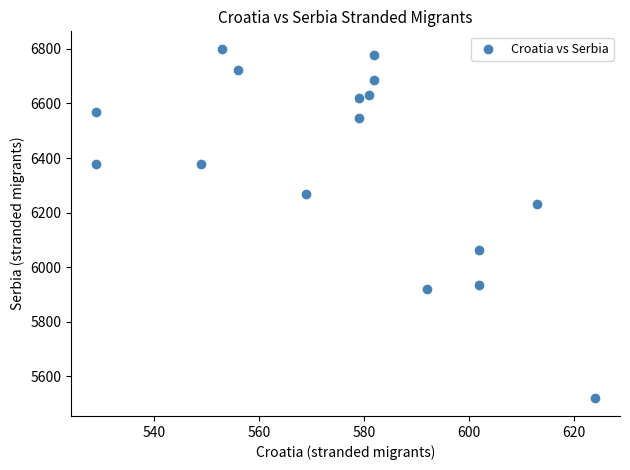

What is the range of Y values (max minus min)?

1281